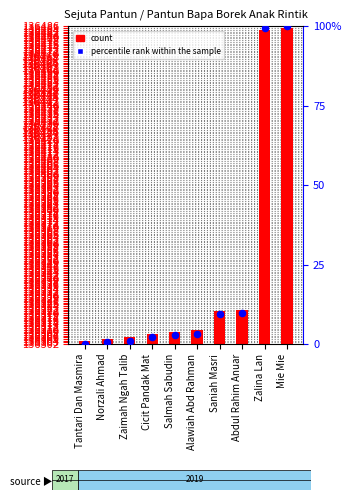

What is the total value across all series at Norzali Ahmad?

136305.6